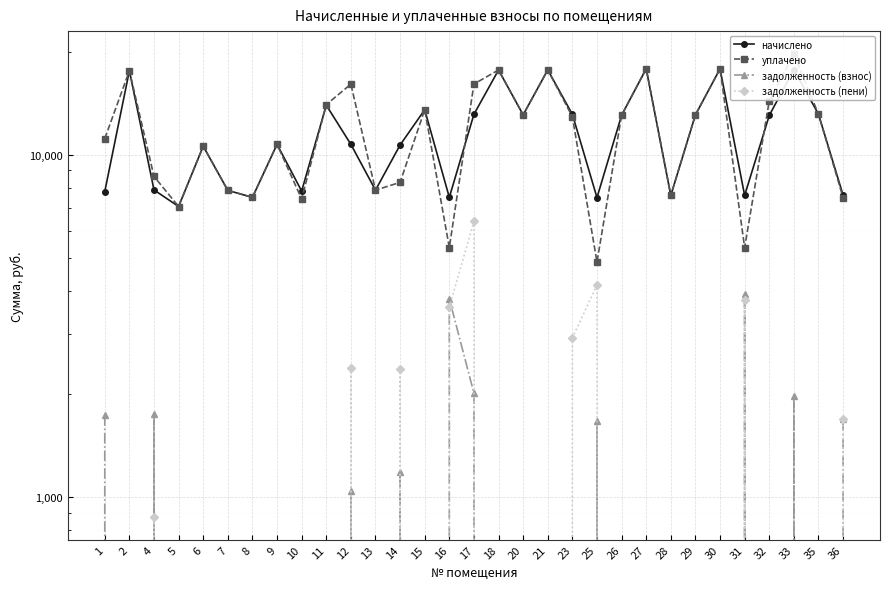

At 17, list the series in order from largest to smallest.

уплачено, начислено, задолженность (пени), задолженность (взнос)